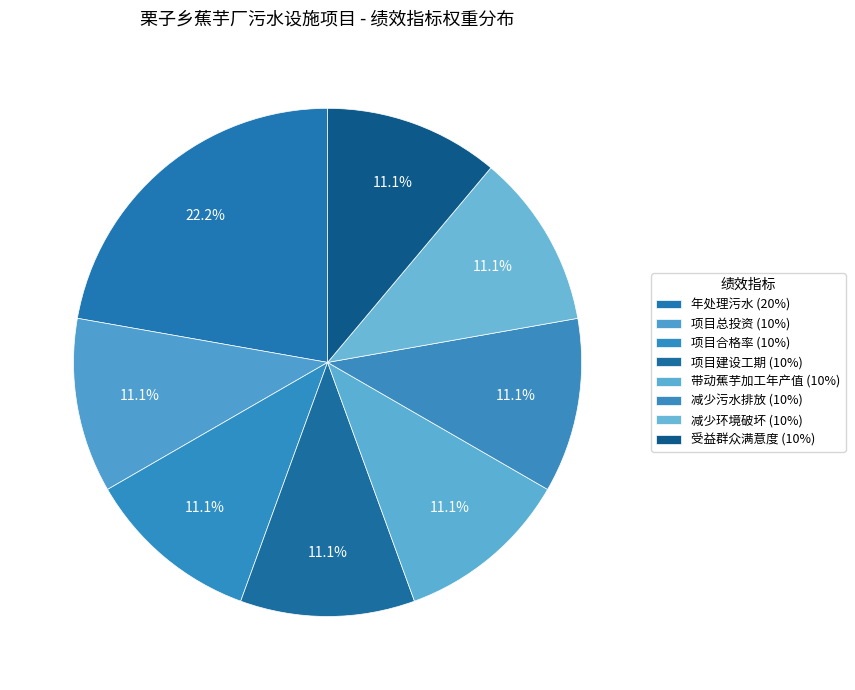

How many segments does this pie chart have?

8